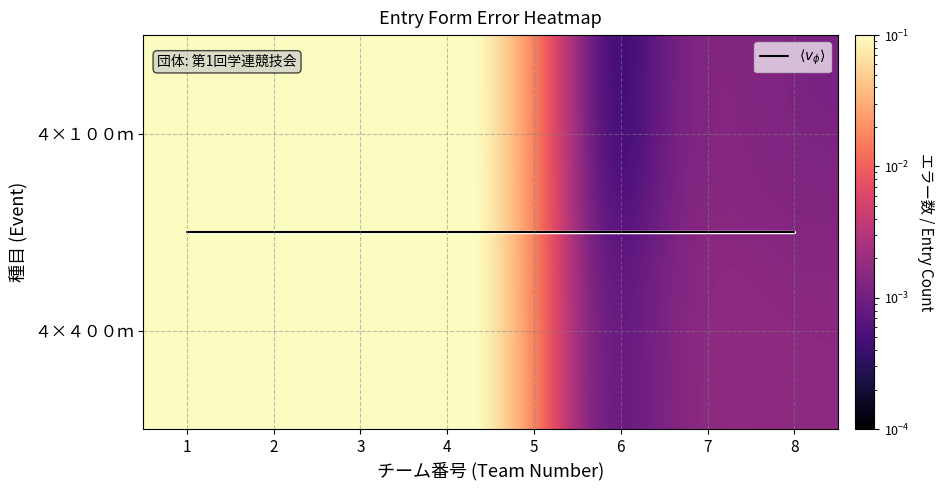

What is the total value across all series at 3?

1.8